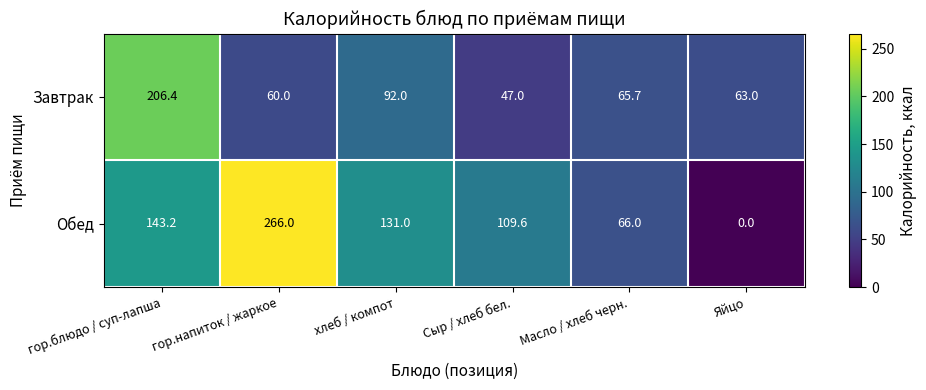

True or false: Обед has a value of 266.0 at гор.напиток / жаркое.

True